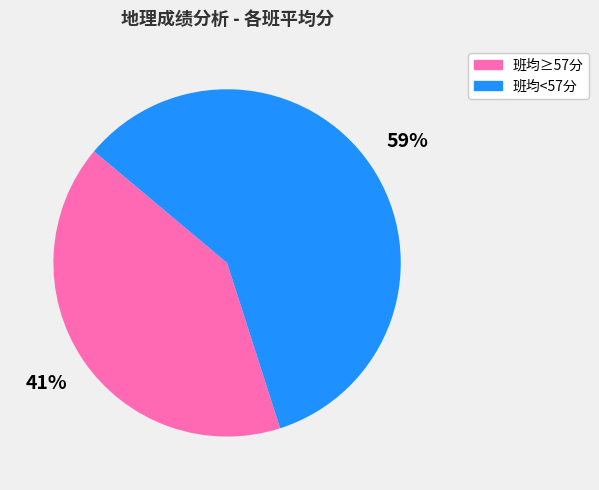

Is it true that 班均≥57分 is 41% of the pie?

True